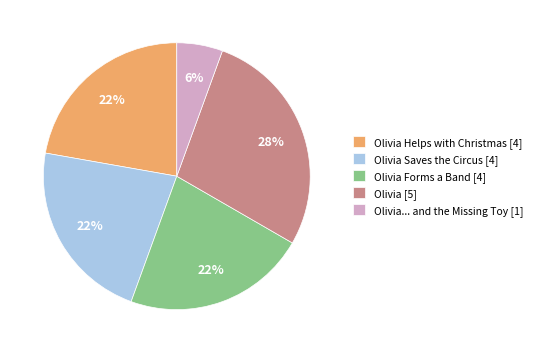

Which has a higher value, Olivia [5] or Olivia Saves the Circus [4]?

Olivia [5]